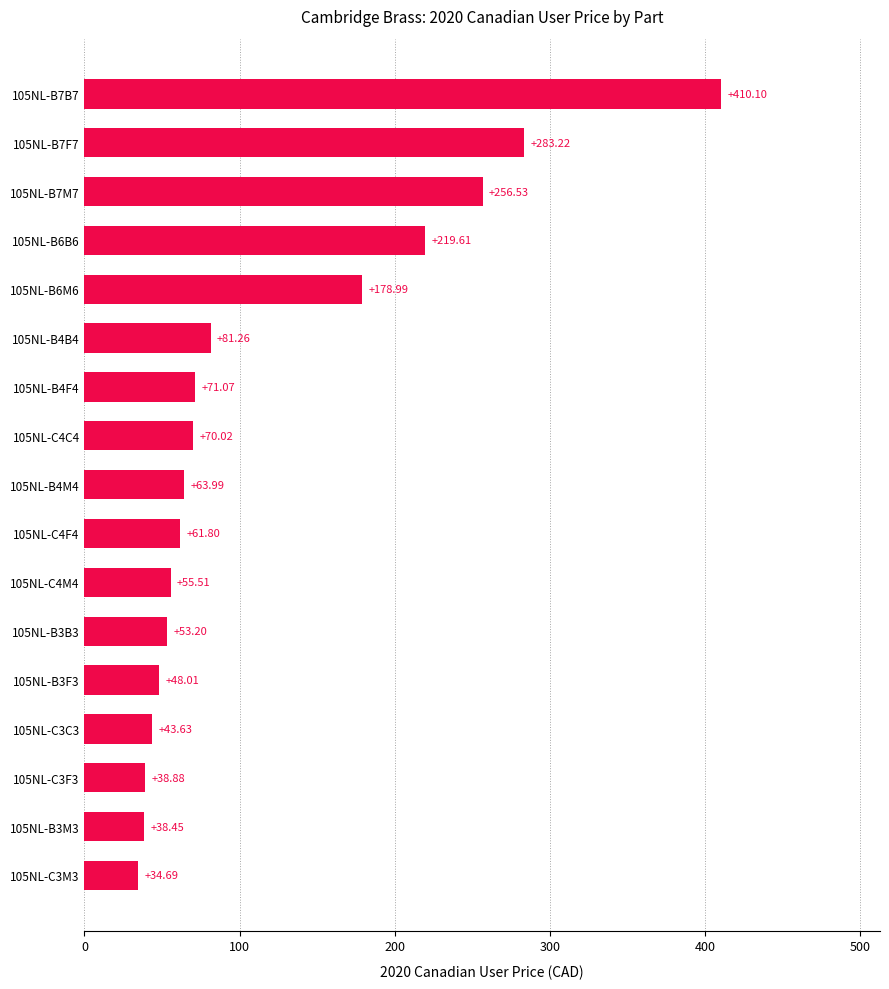

What is the change in value from 105NL-B6B6 to 105NL-B6M6?

-40.6